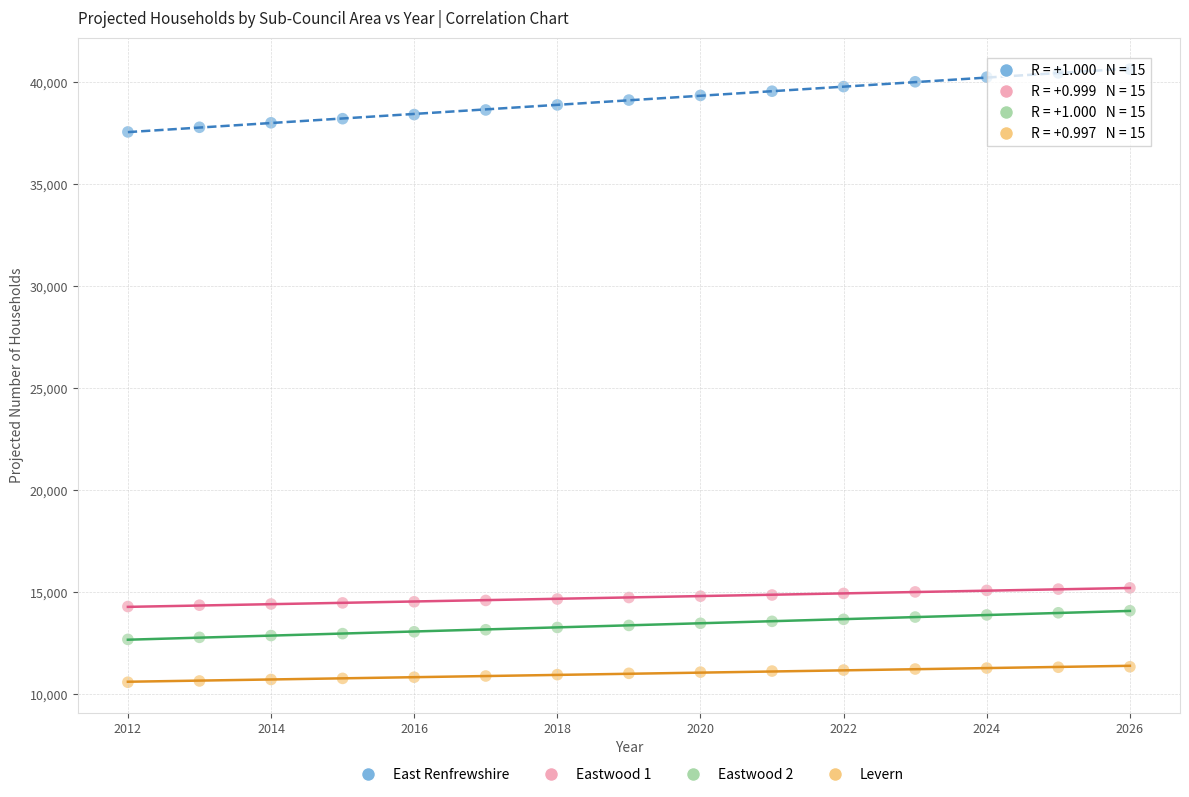

What is the X range (max minus min) for the scatter plot?

14.0